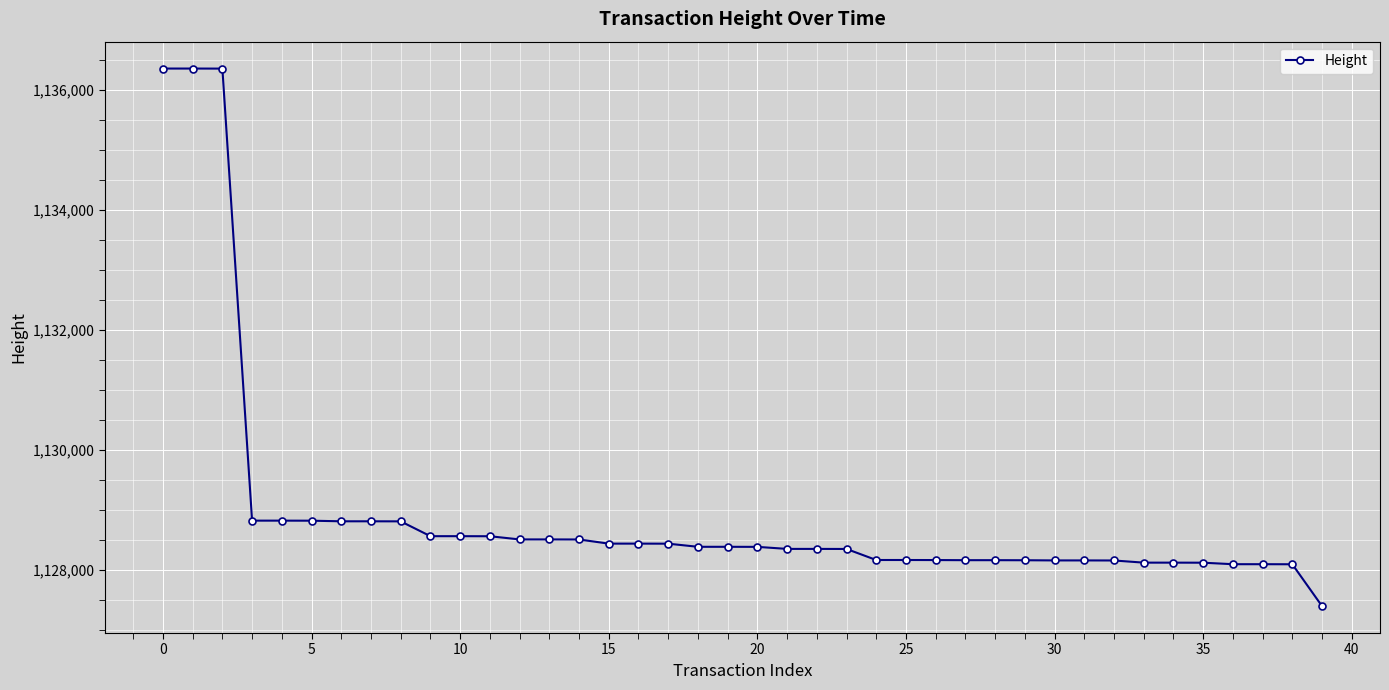

What is the value of the 38th point from the left?

1128093